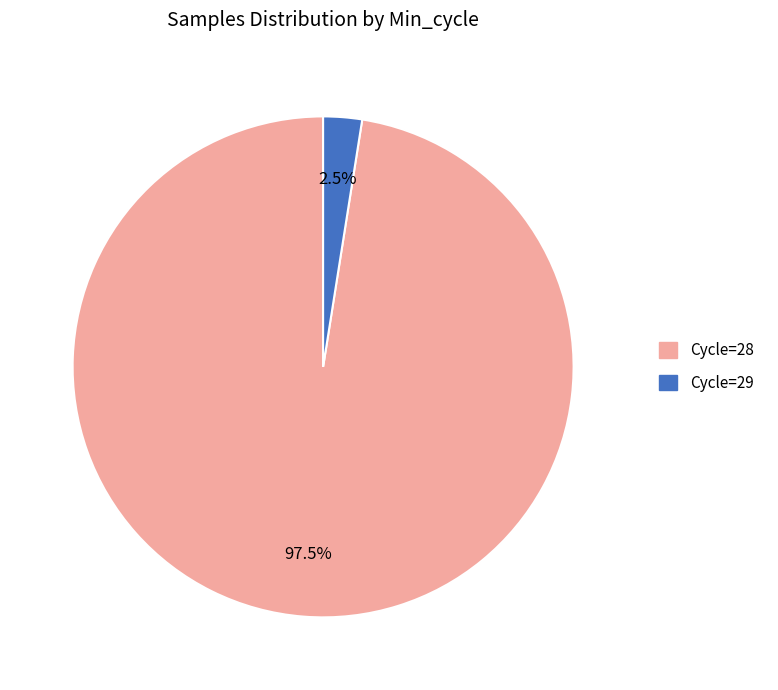

Count the number of slices in the pie.

2